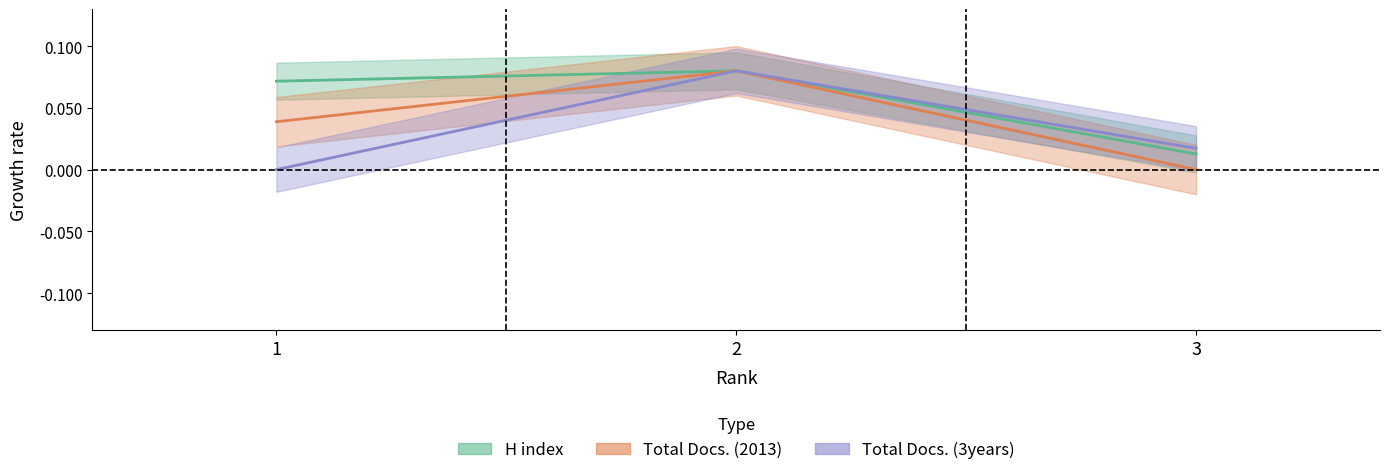

Rank the series by their maximum value, from lowest to highest.

H index, Total Docs. (2013), Total Docs. (3years)